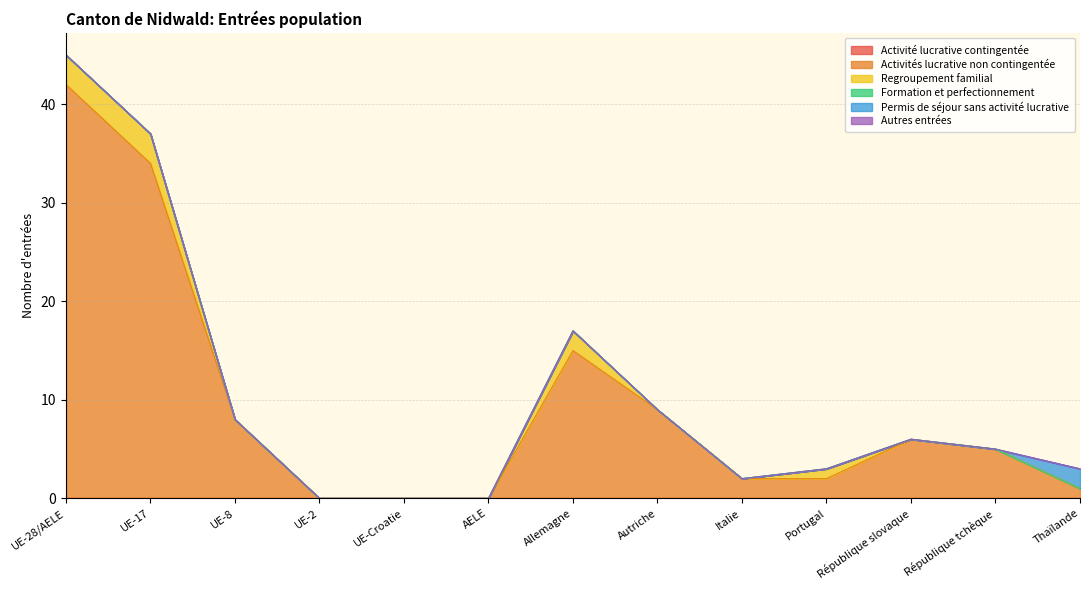

True or false: Regroupement familial has a value of -2 at UE-8.

False